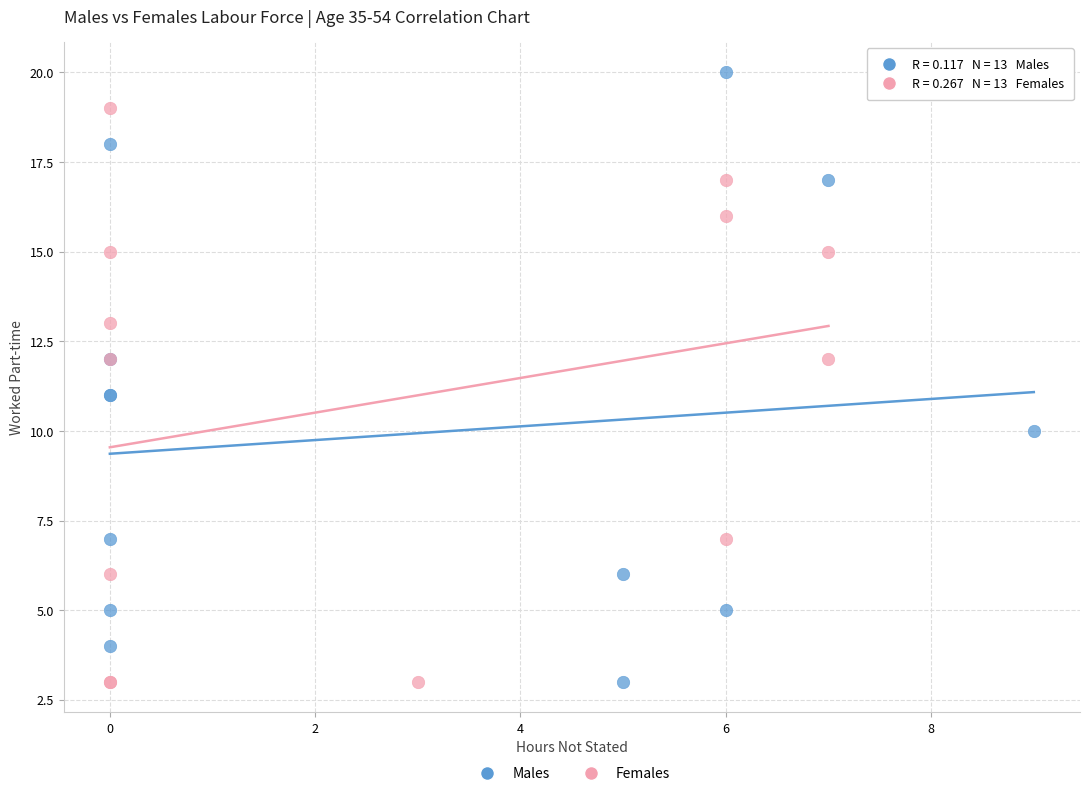

Which series has the widest spread of Y values?

Males